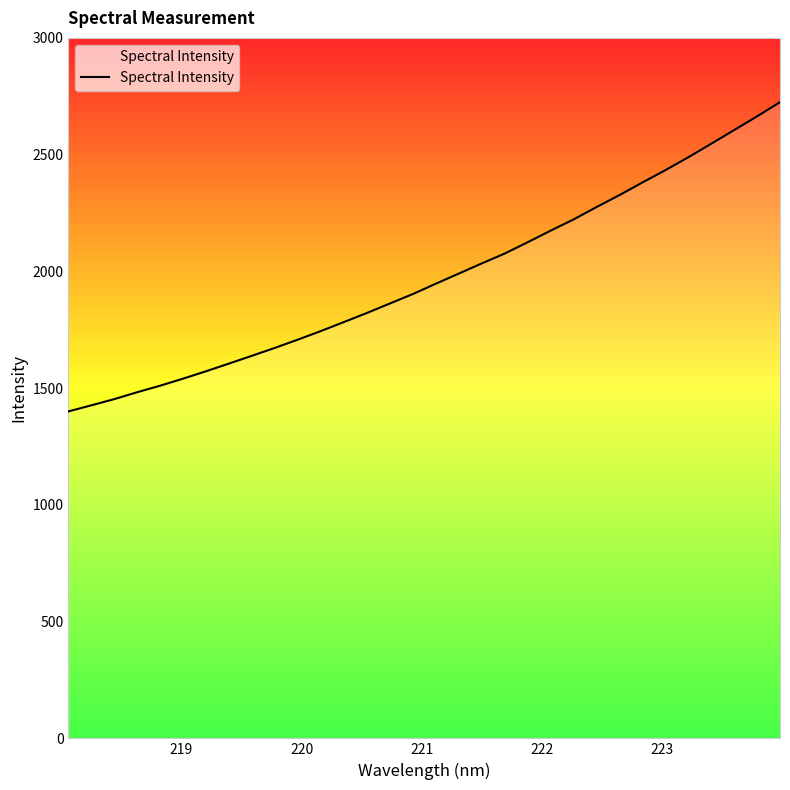

Reading left to right, list all the values displayed in this chart.

1400.3	1426.4	1453.0	1482.6	1510.6	1540.9	1572.5	1605.6	1639.0	1672.8	1708.2	1744.8	1783.3	1822.1	1862.6	1903.1	1947.4	1990.7	2034.1	2076.5	2124.8	2174.5	2222.5	2275.5	2326.6	2380.8	2433.3	2488.7	2546.6	2605.0	2664.1	2724.8